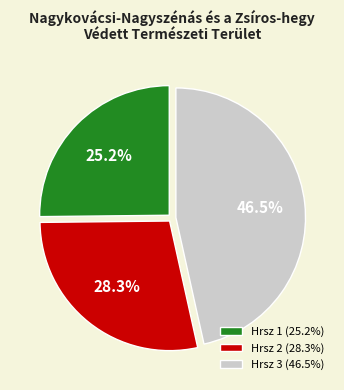

Does any single category account for the majority?

No